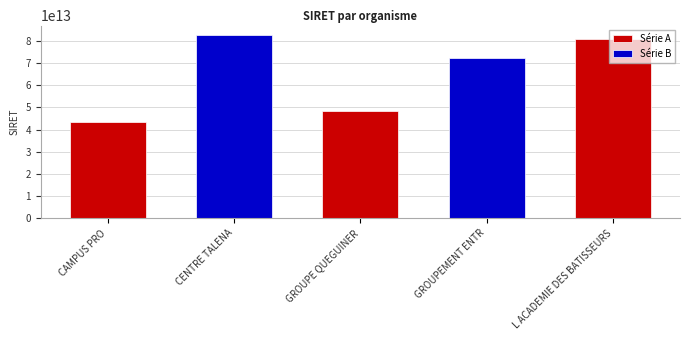

Reading right to left, what are all the values shown in this chart?

L ACADEMIE DES BATISSEURS=80863792000022	GROUPEMENT ENTR=72300046900046	GROUPE QUEGUINER=48261176100016	CENTRE TALENA=82842300400013	CAMPUS PRO=43389163700012